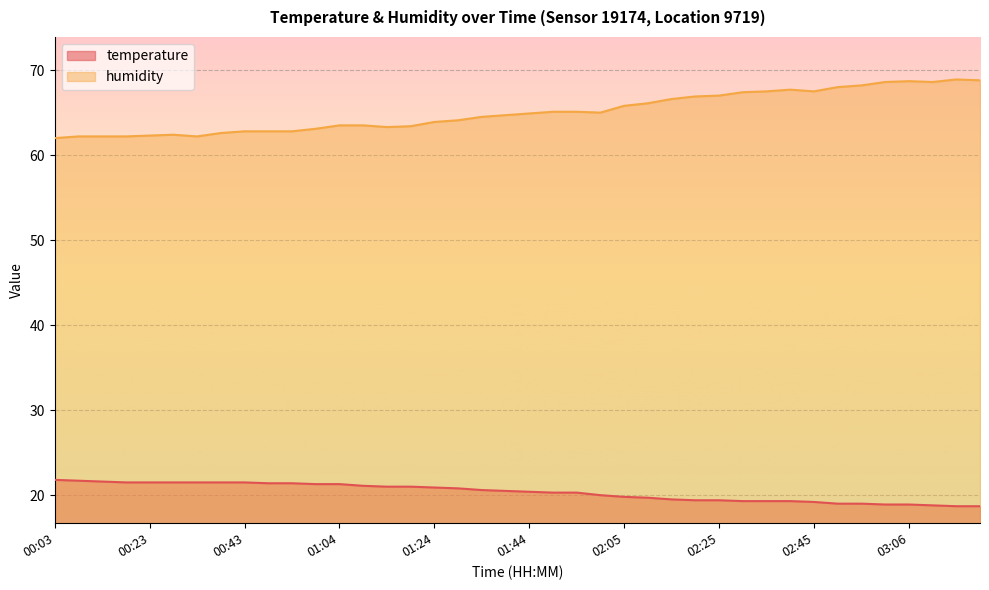

What position from the left is 02:05?

25